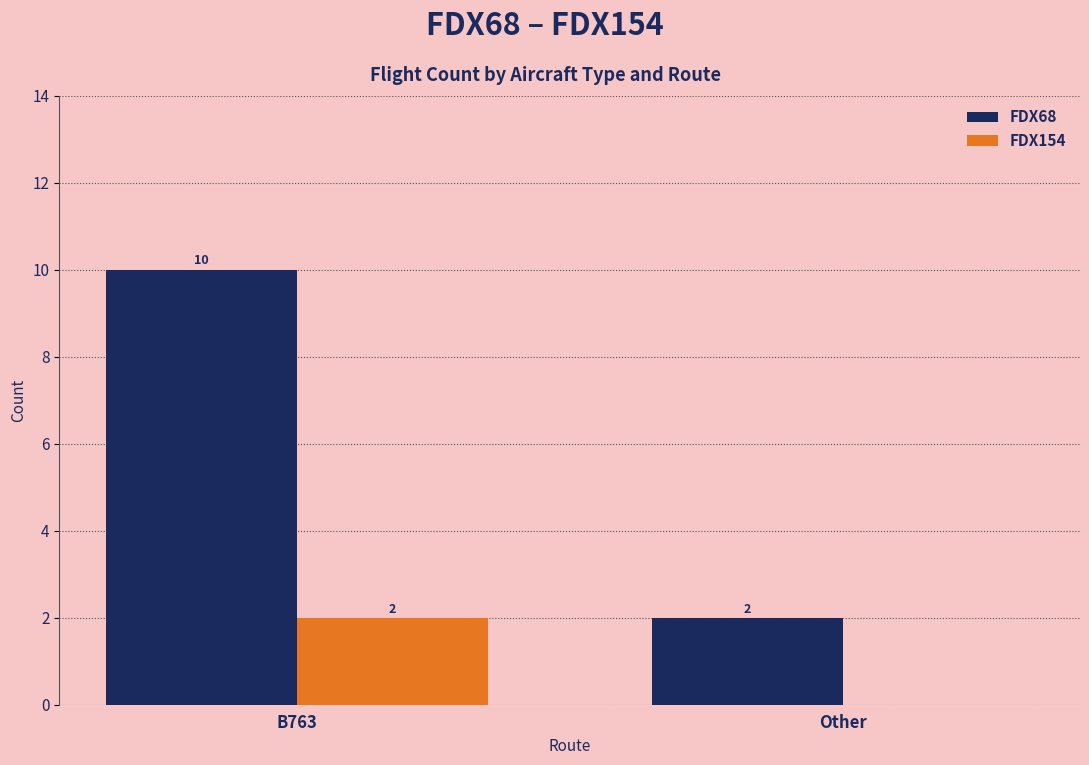

Between B763 and Other, which series saw the biggest shift?

FDX68